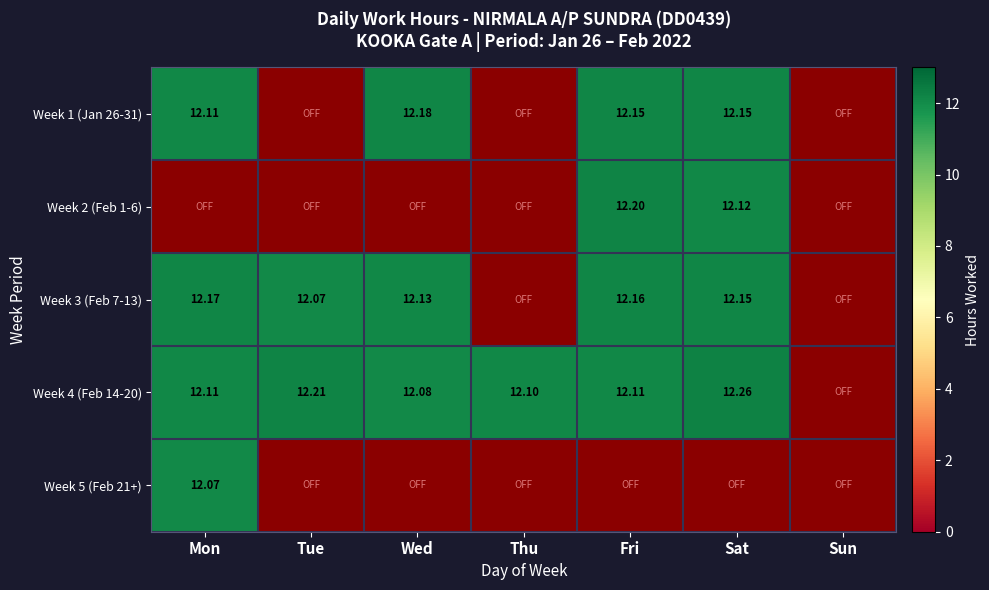

Count the number of data series in this chart.

5